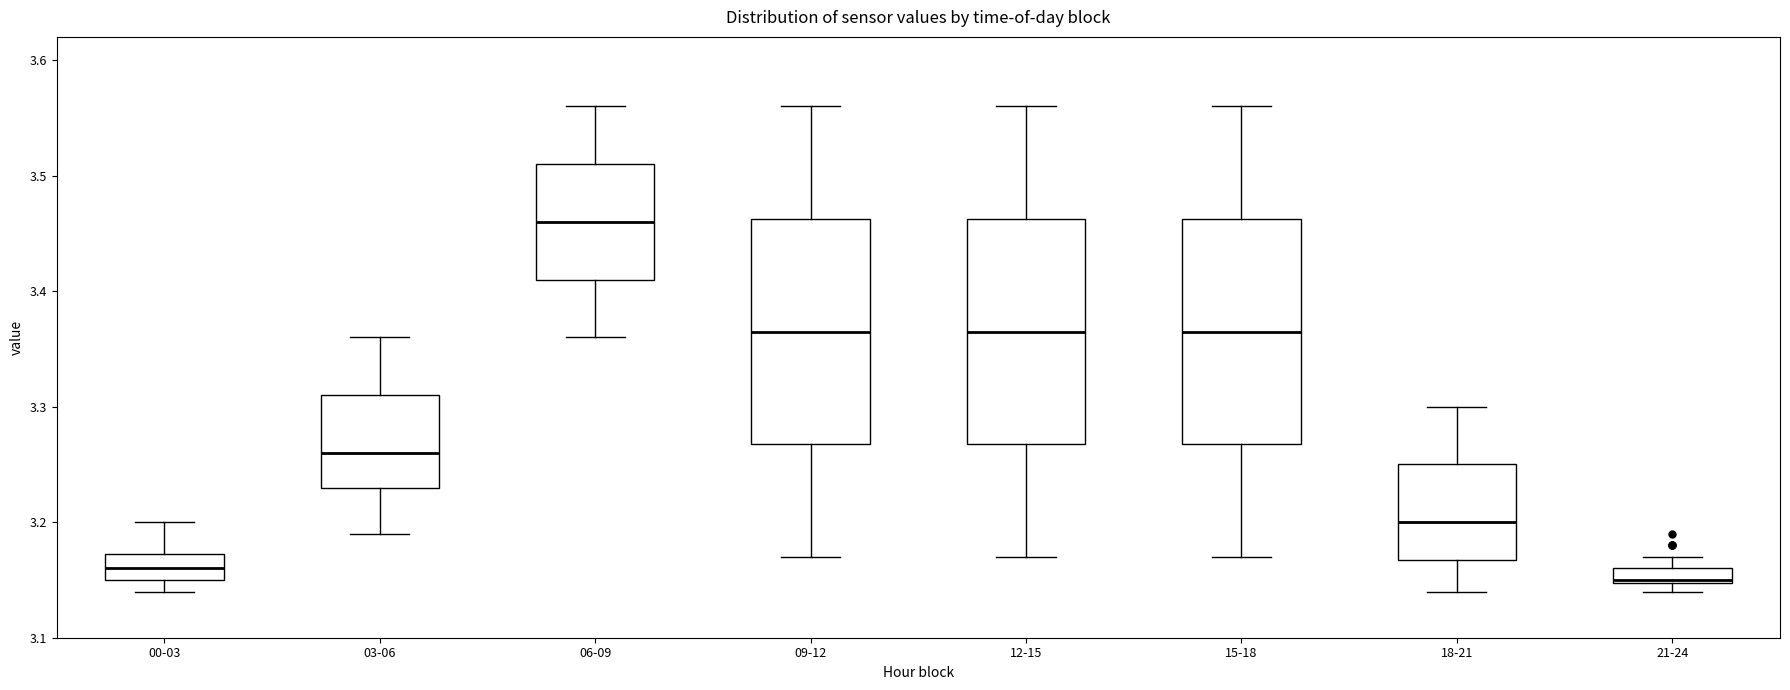

Where does the upper whisker of the box for 18-21 end on the y-axis? The values are not printed on the chart, so give them approximately, as read against the axis.

3.30